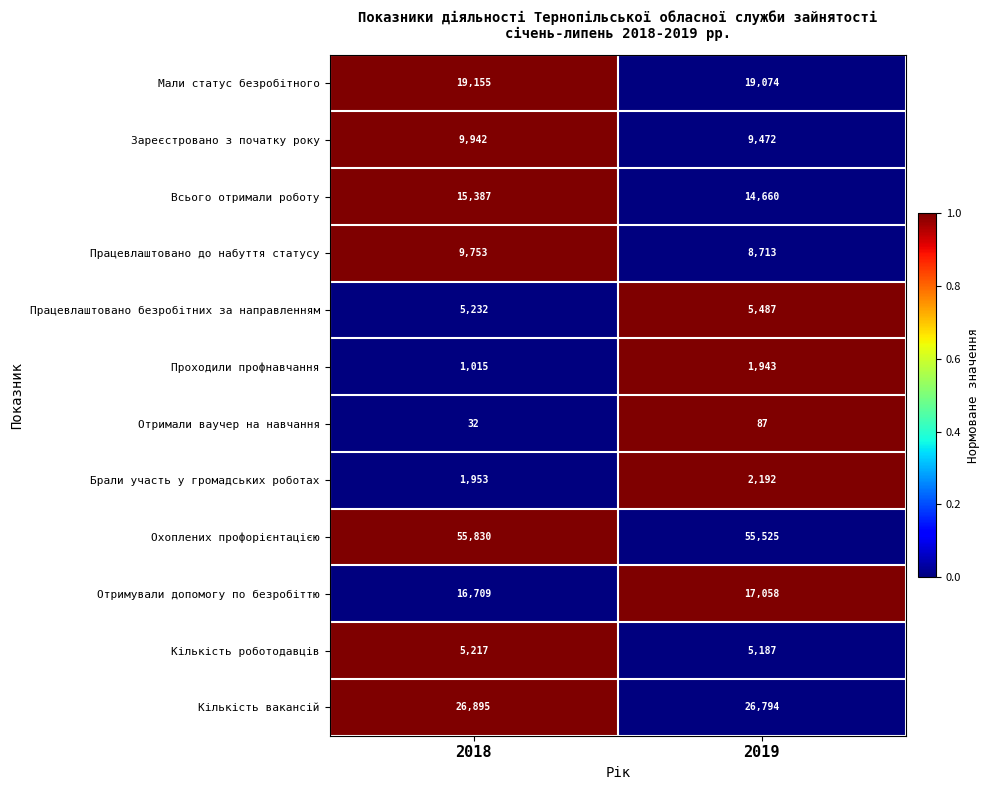

At which category does the chart reach its peak across all series?

2018